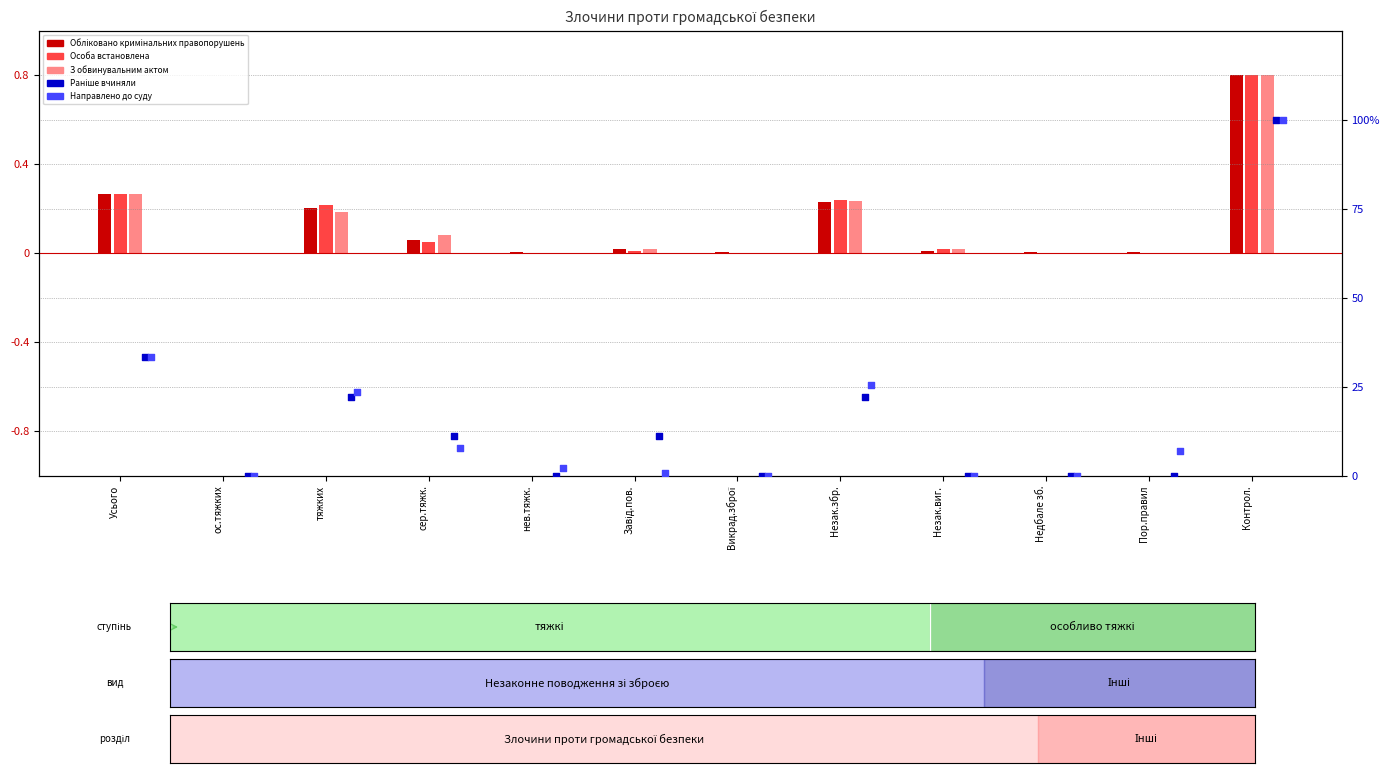

At how many categories does at least one series exceed 75?

1